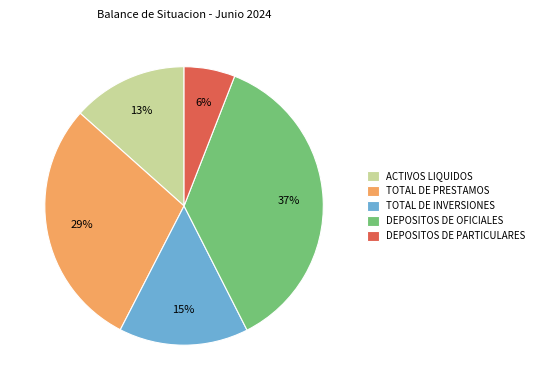

Is the sum of TOTAL DE INVERSIONES and DEPOSITOS DE OFICIALES greater than half?

Yes